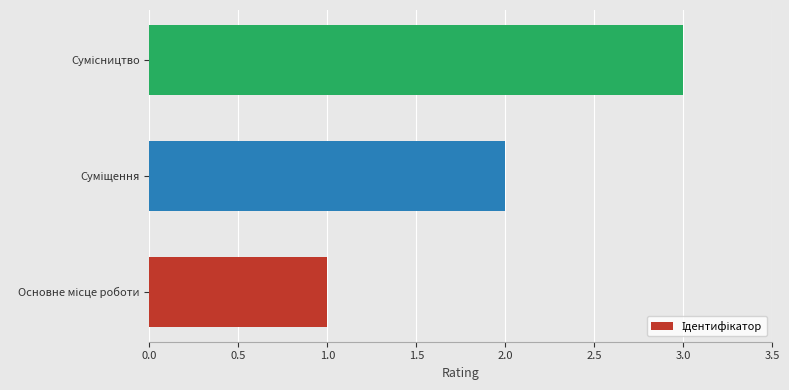

Count the number of categories in the chart.

3